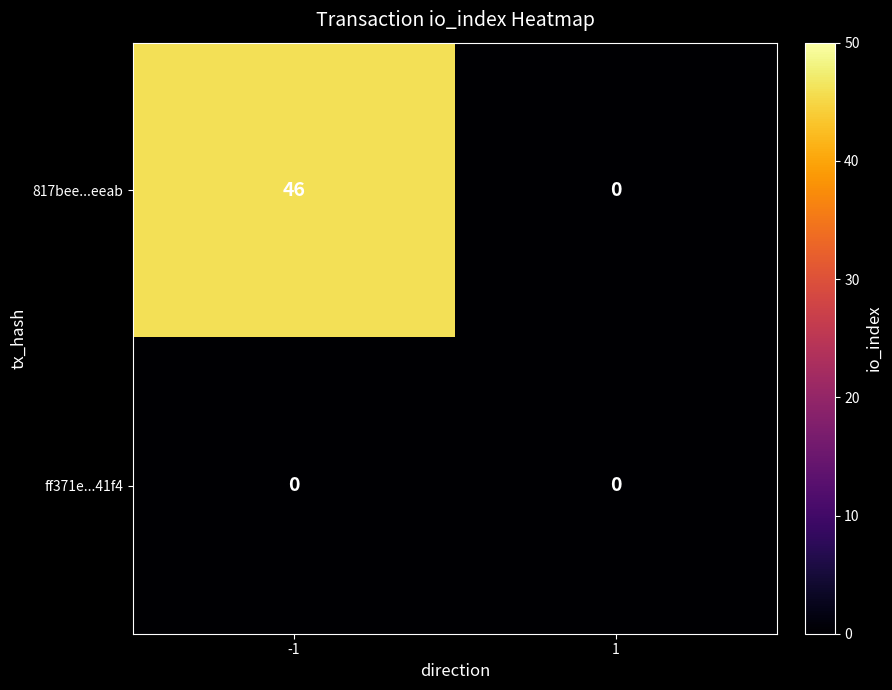

At how many categories does at least one series exceed 33?

1